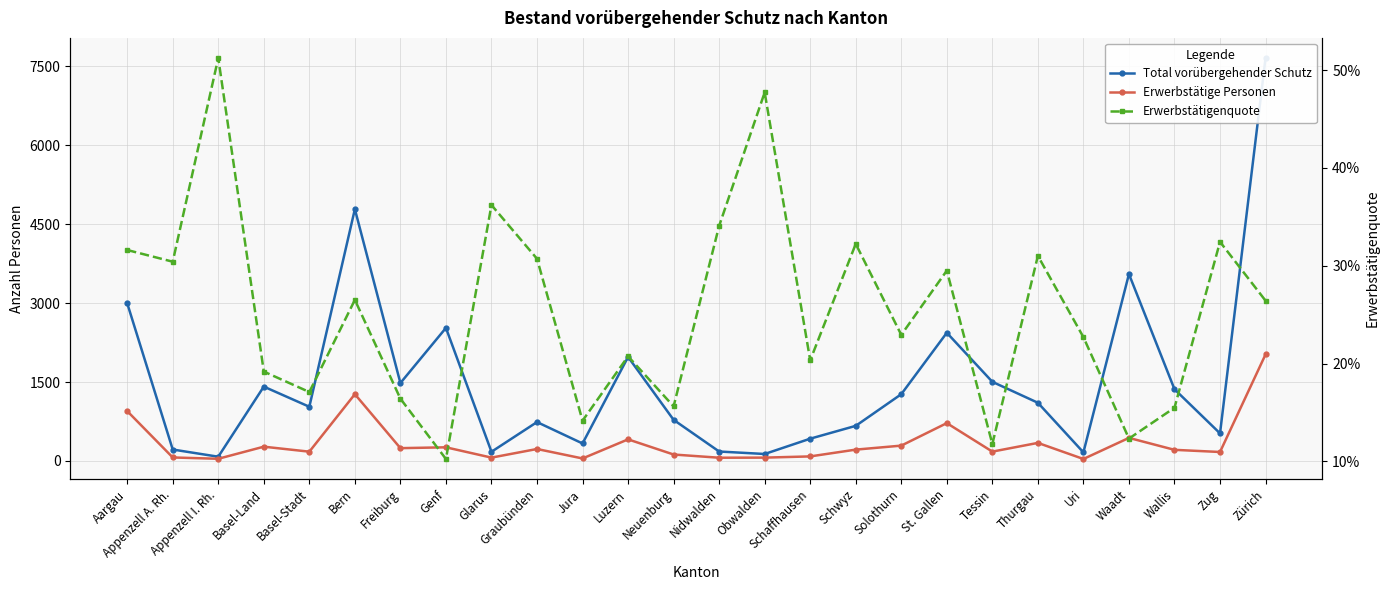

Rank the series by their average value, from highest to lowest.

Total vorübergehender Schutz, Erwerbstätige Personen, Erwerbstätigenquote